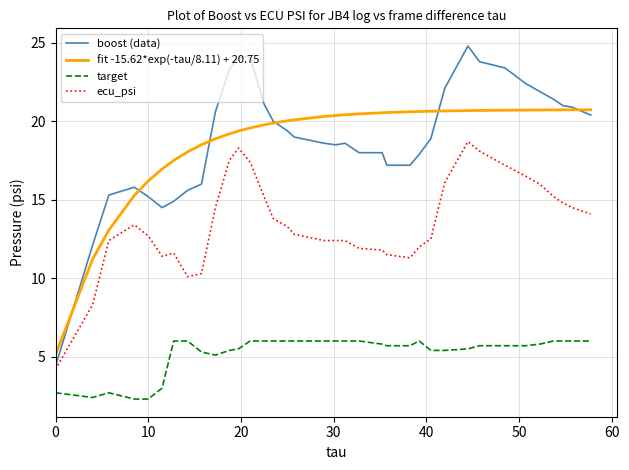

What is the average value of the boost (data) series?

18.9